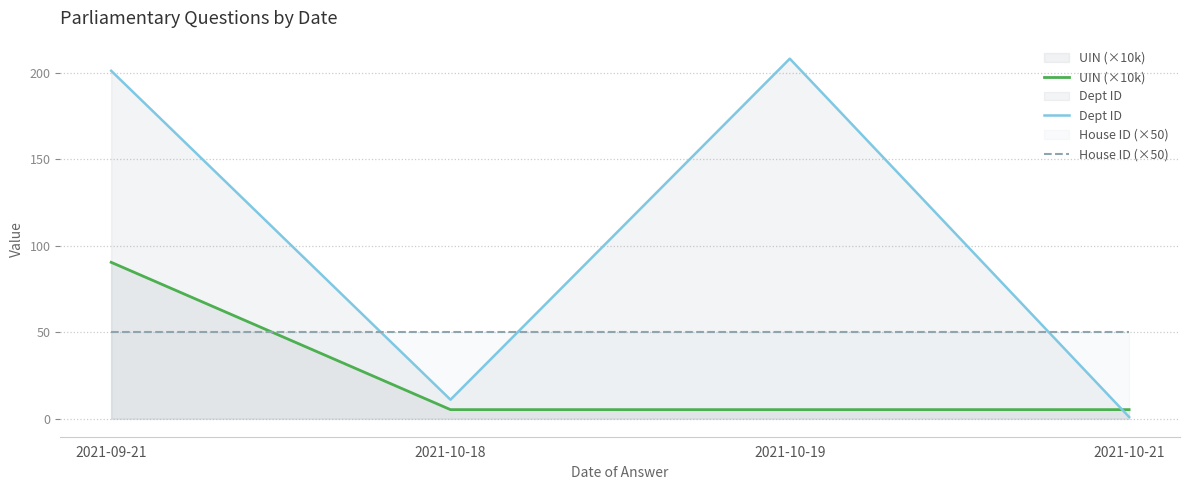

How many lines are shown in the chart?

3